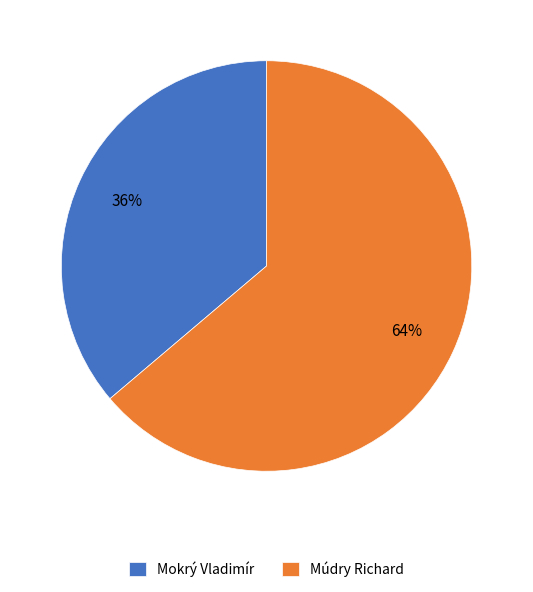

Is the sum of Mokrý Vladimír and Múdry Richard greater than half?

Yes